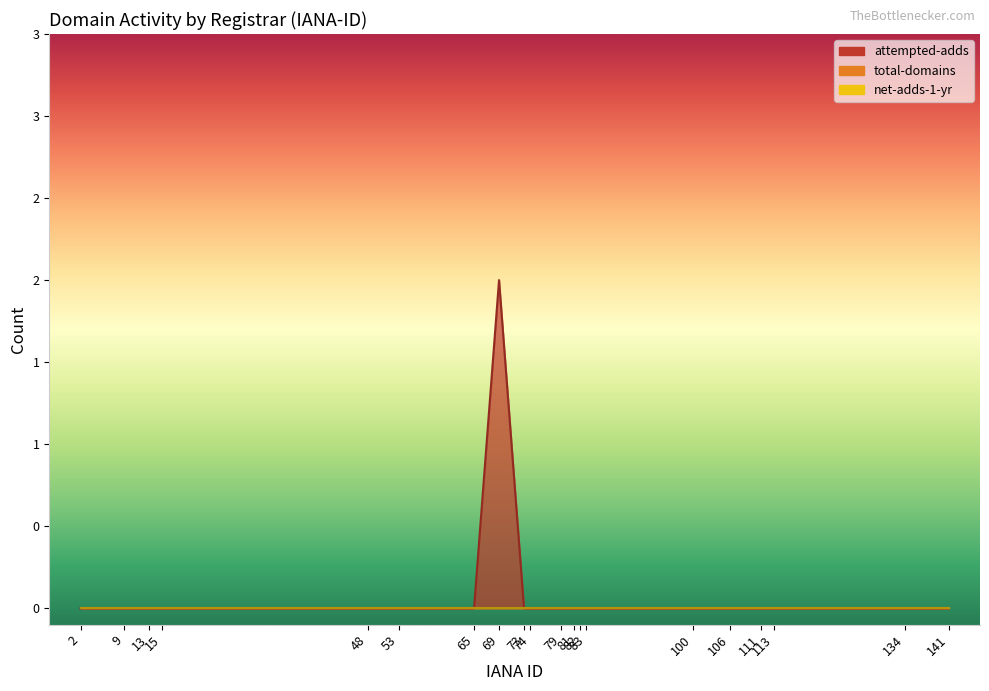

At how many categories does at least one series exceed 0?

1